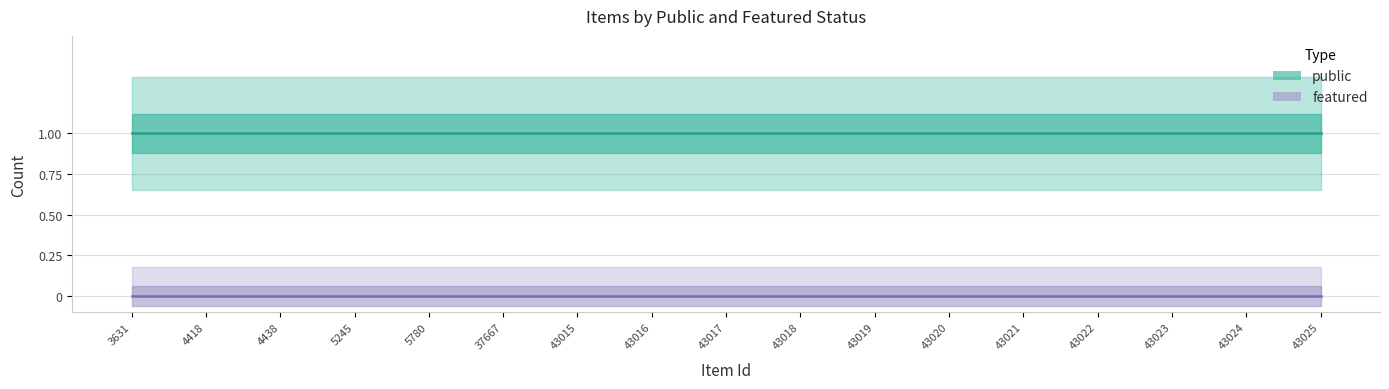

Which label corresponds to the largest value in the chart?

3631